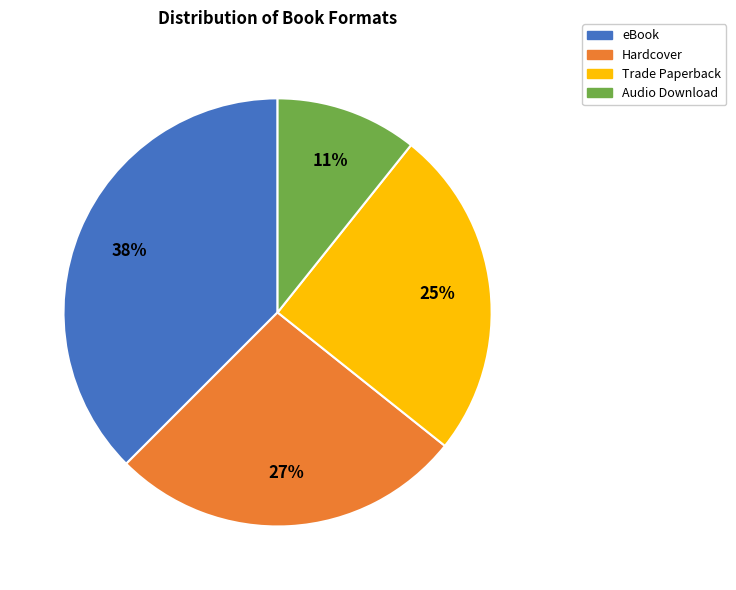

Is the sum of Audio Download and Hardcover greater than half?

No